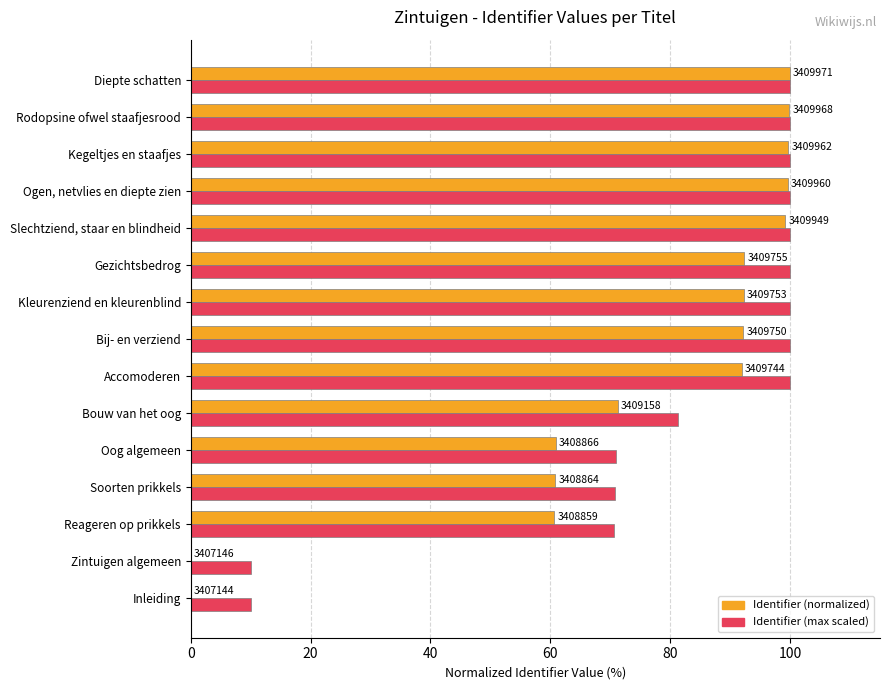

What are all the series names shown in the legend?

Identifier (normalized), Identifier (max scaled)